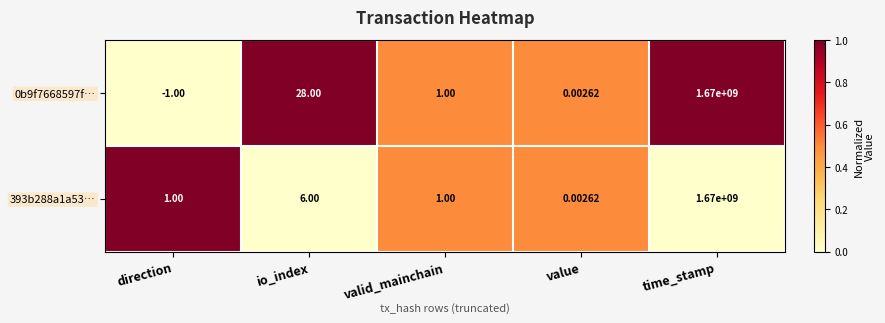

What is the difference between the highest and lowest values at io_index?

22.0